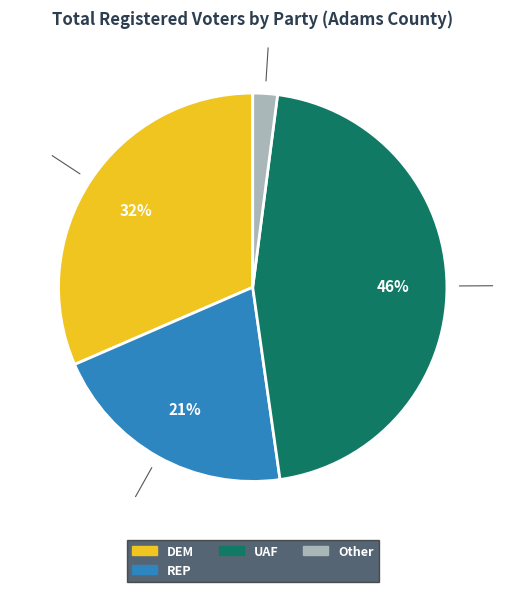

To the nearest percent, what is the difference between the largest and smallest slice percentages?

44%